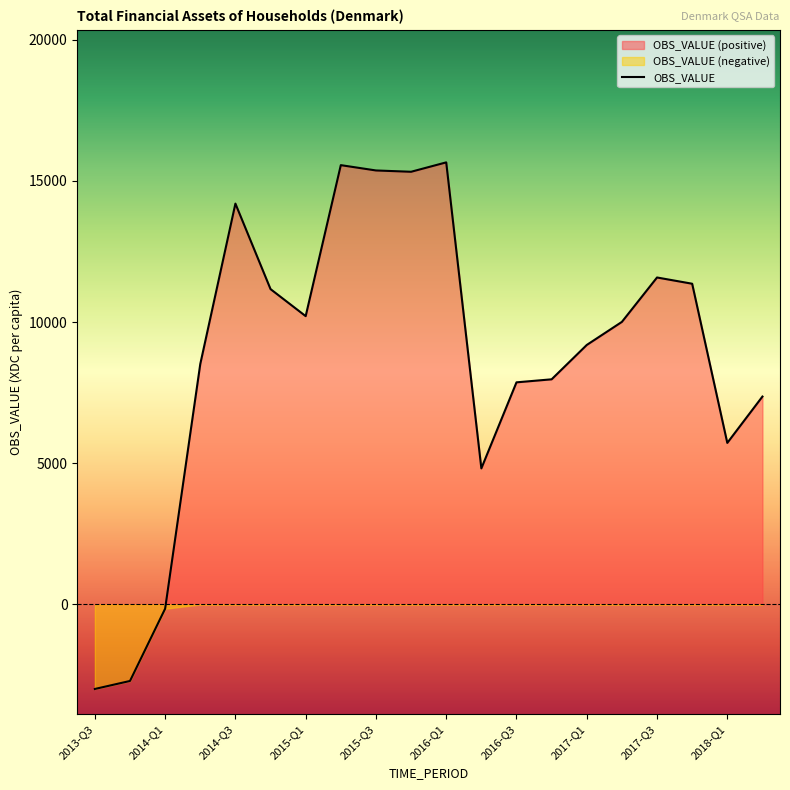

How many lines are shown in the chart?

1